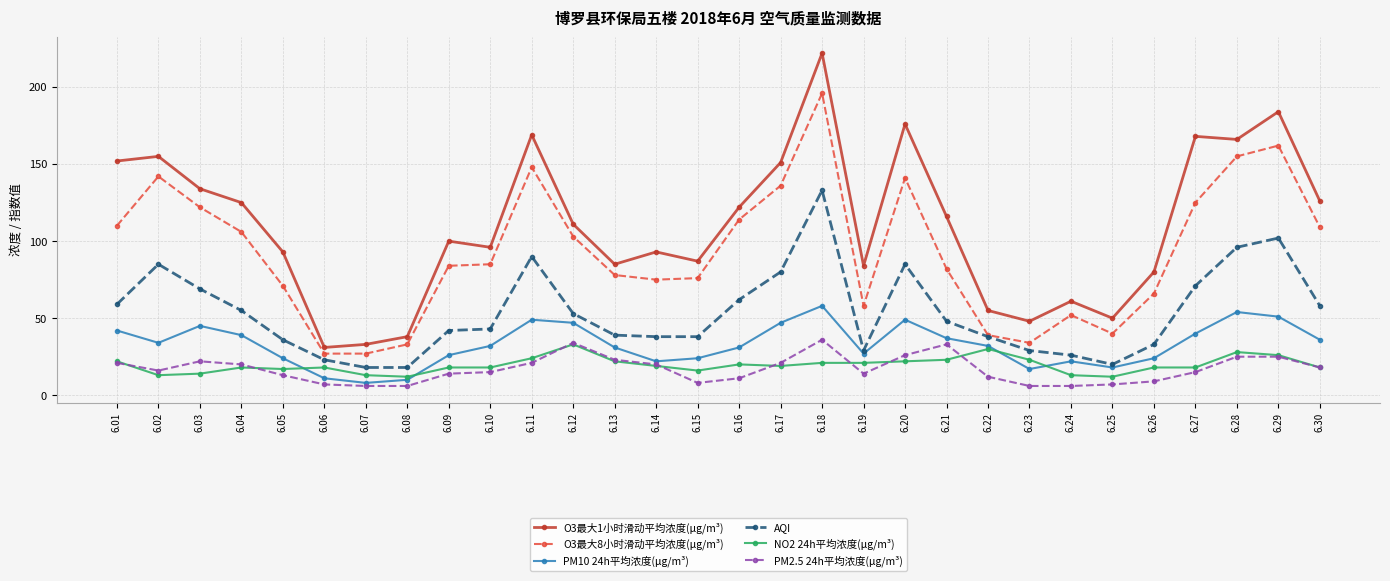

What is the minimum value shown in the chart?

6